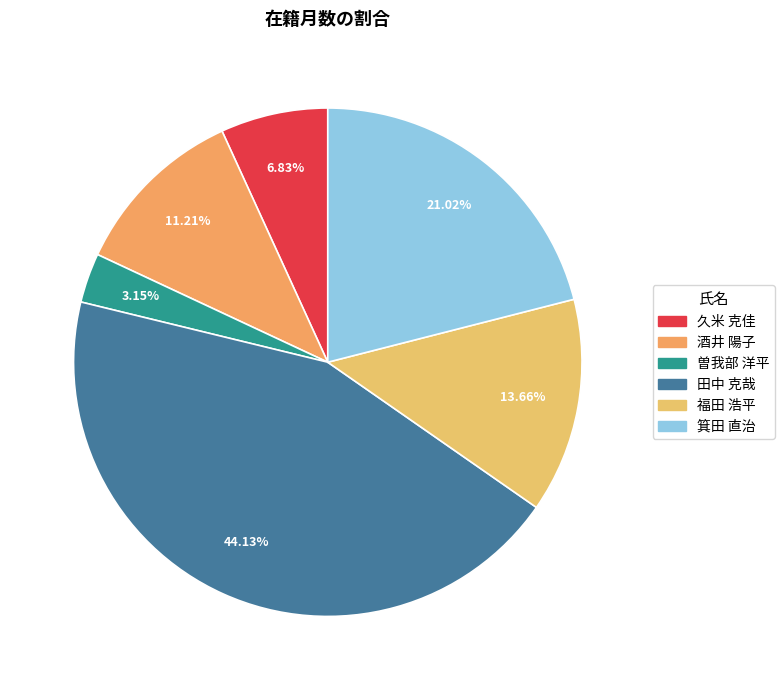

To the nearest percent, what is the combined percentage of 福田 浩平 and 酒井 陽子?

25%